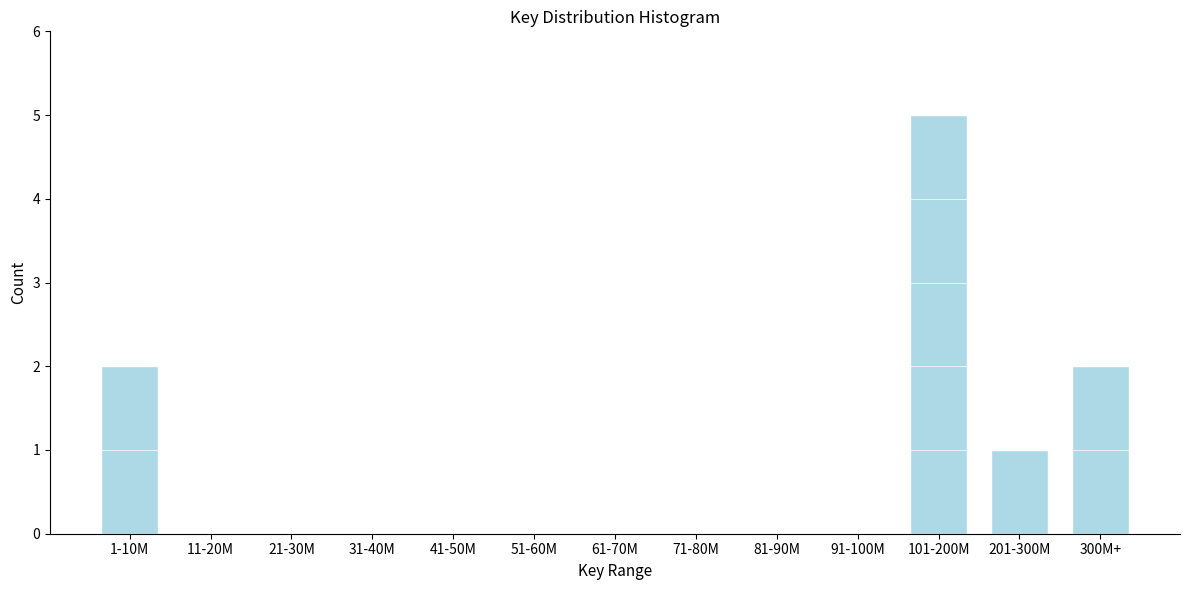

Reading left to right, extract all data points from this chart.

1-10M=2	11-20M=0	21-30M=0	31-40M=0	41-50M=0	51-60M=0	61-70M=0	71-80M=0	81-90M=0	91-100M=0	101-200M=5	201-300M=1	300M+=2